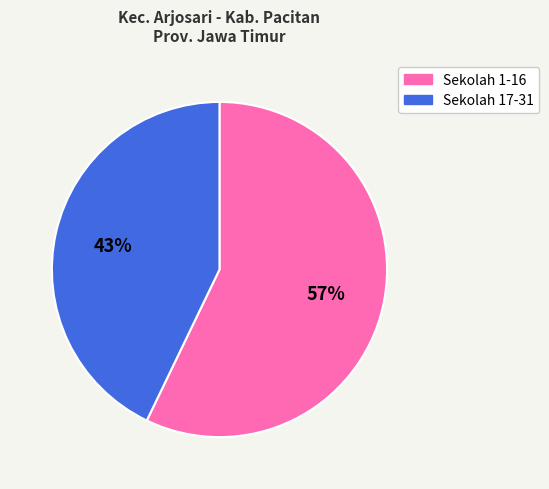

Rank the categories by value from highest to lowest.

Sekolah 1-16, Sekolah 17-31